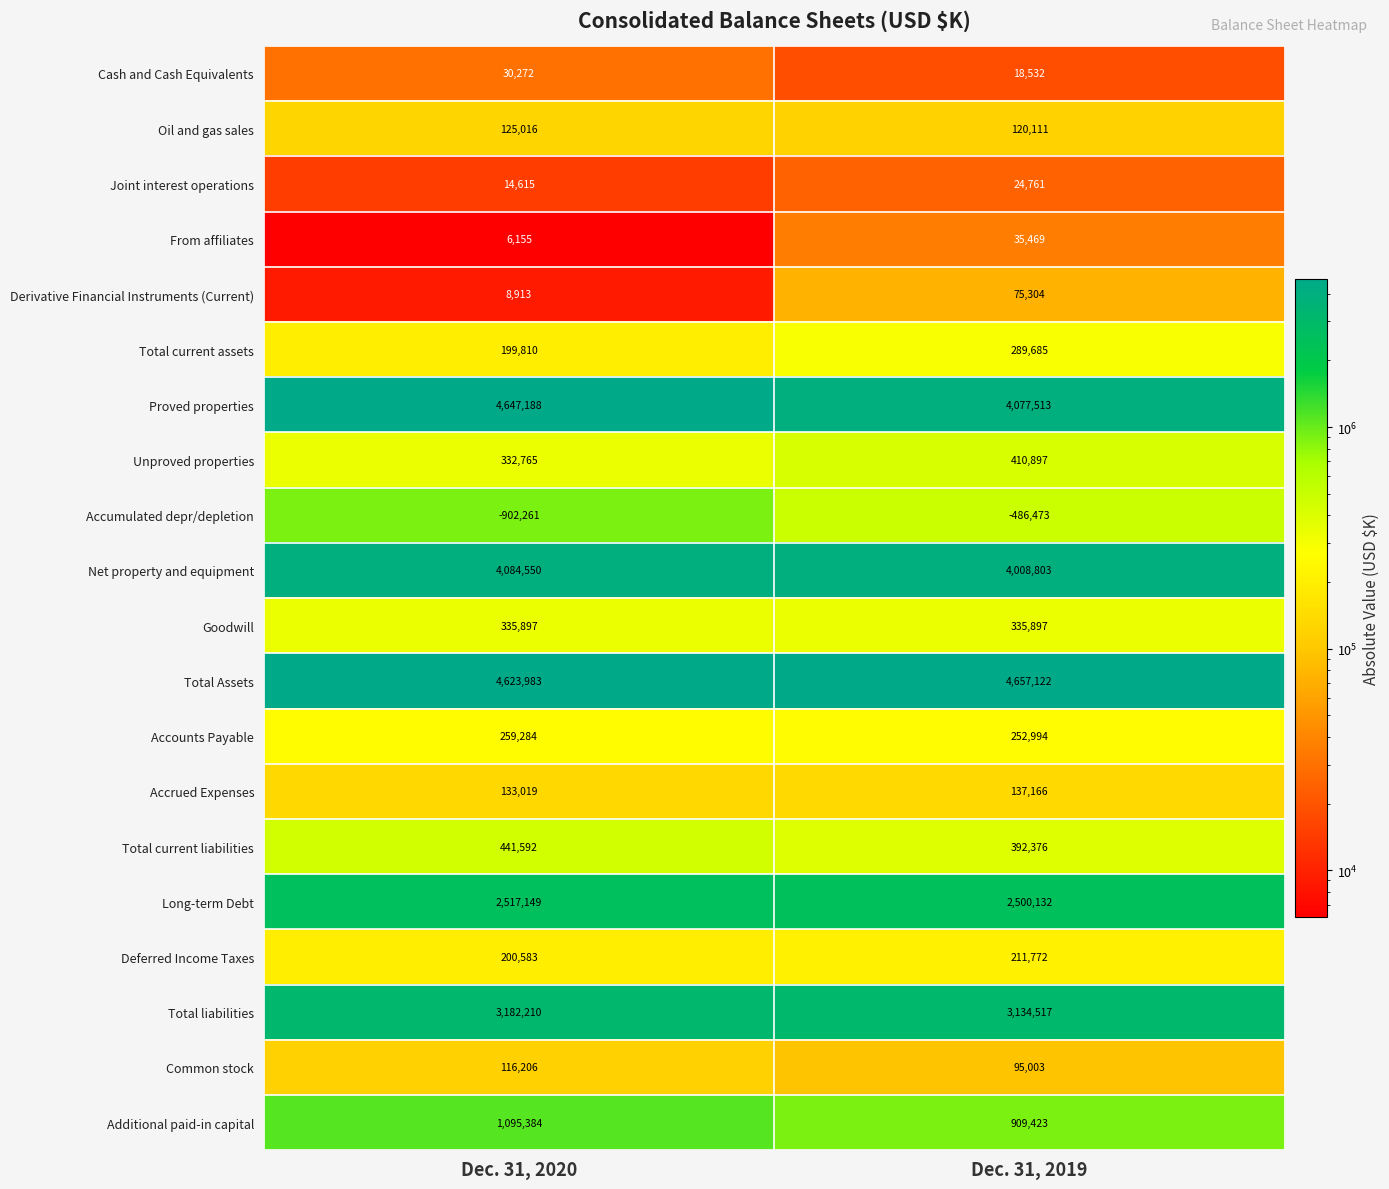

At which category is the sum across all series the highest?

Dec. 31, 2020